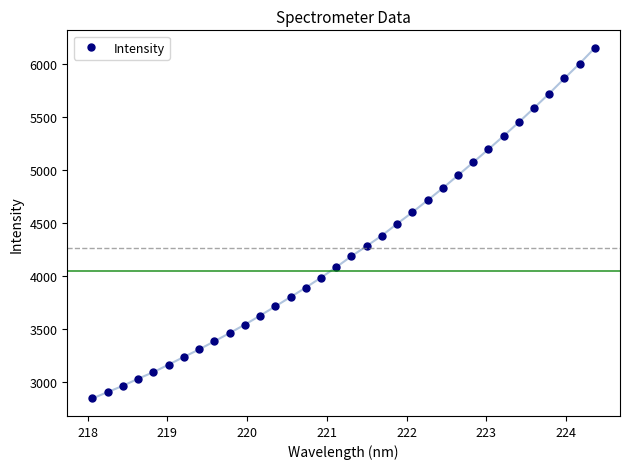

What is the greatest value displayed?

6149.6